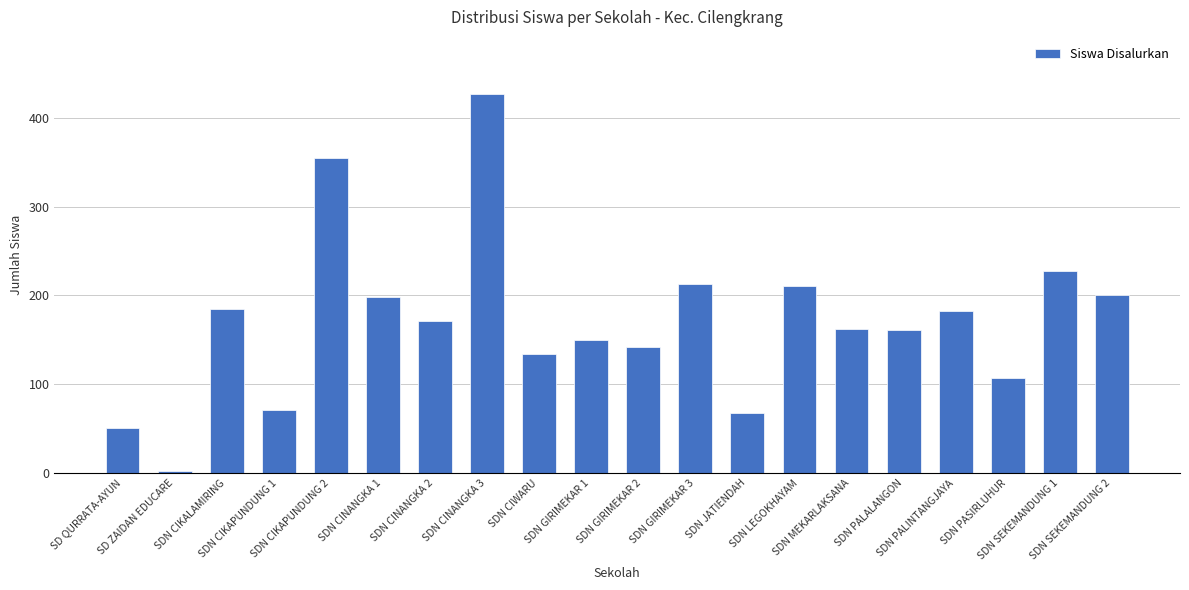

What is the smallest value displayed?

2